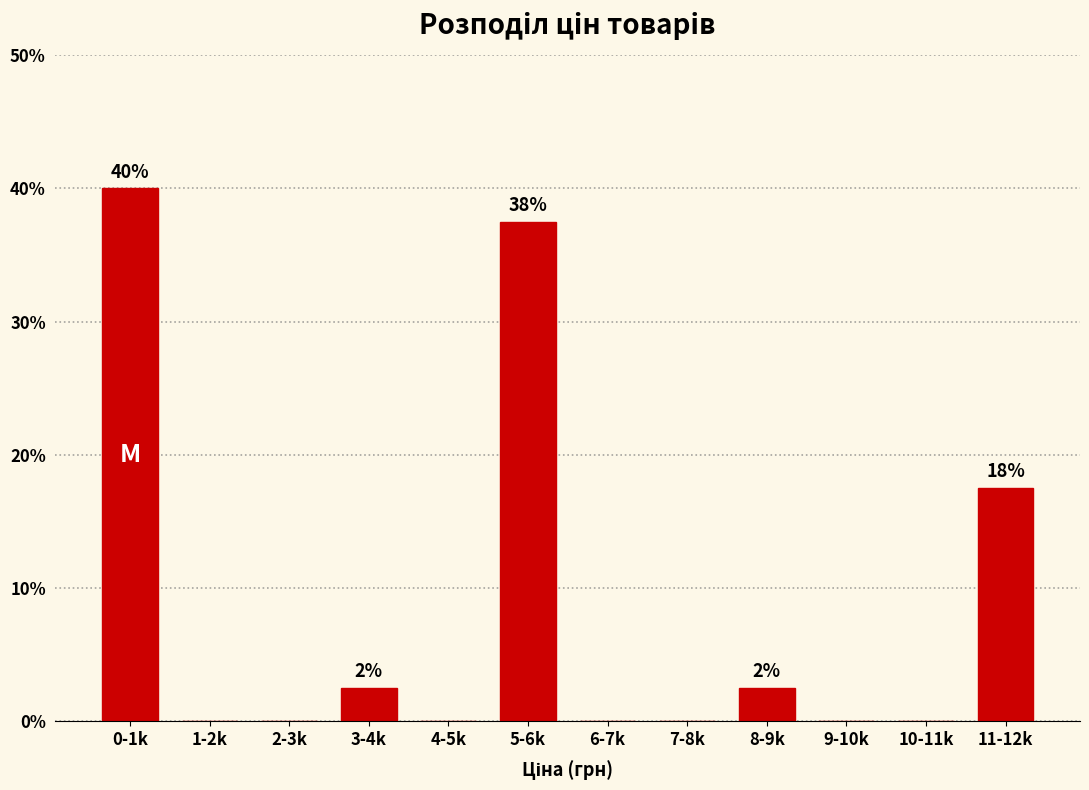

Reading right to left, transcribe all the data shown in this chart.

11-12k=17.5	10-11k=0.0	9-10k=0.0	8-9k=2.5	7-8k=0.0	6-7k=0.0	5-6k=37.5	4-5k=0.0	3-4k=2.5	2-3k=0.0	1-2k=0.0	0-1k=40.0